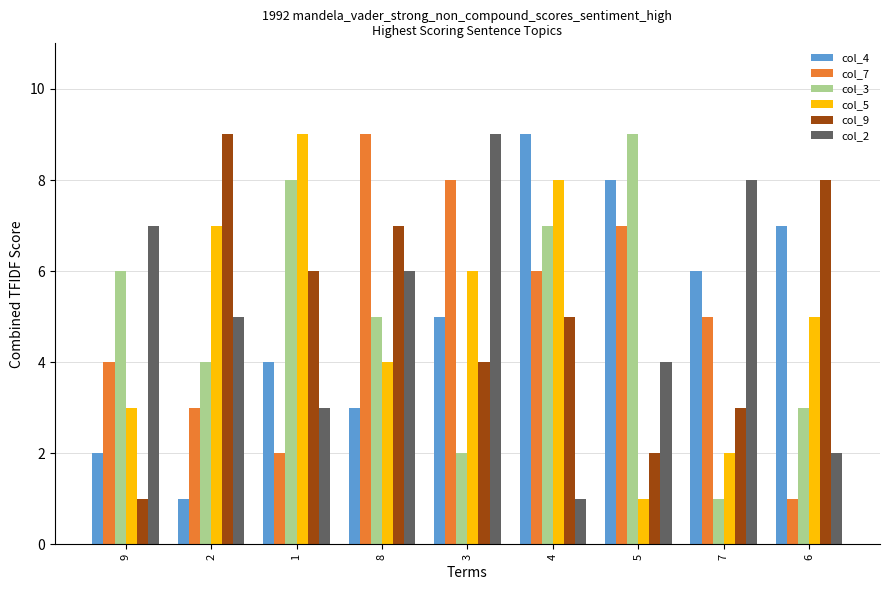

What is the maximum value shown in the chart?

9